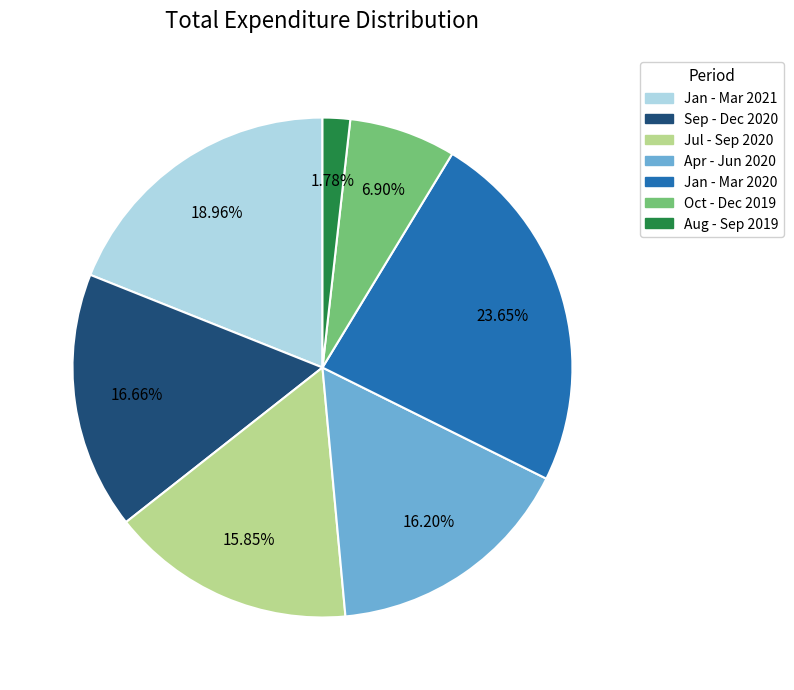

Is there any slice that represents more than half of the pie?

No